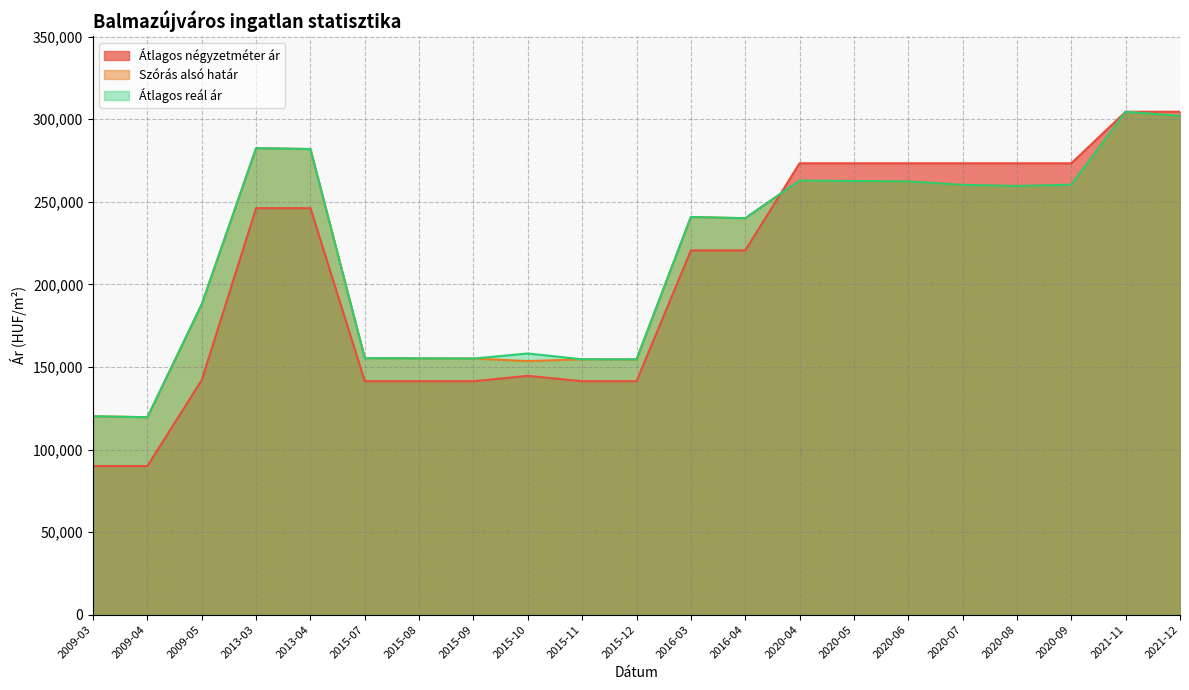

Rank the series at 2013-03 from highest to lowest value.

Szórás alsó határ, Átlagos reál ár, Átlagos négyzetméter ár